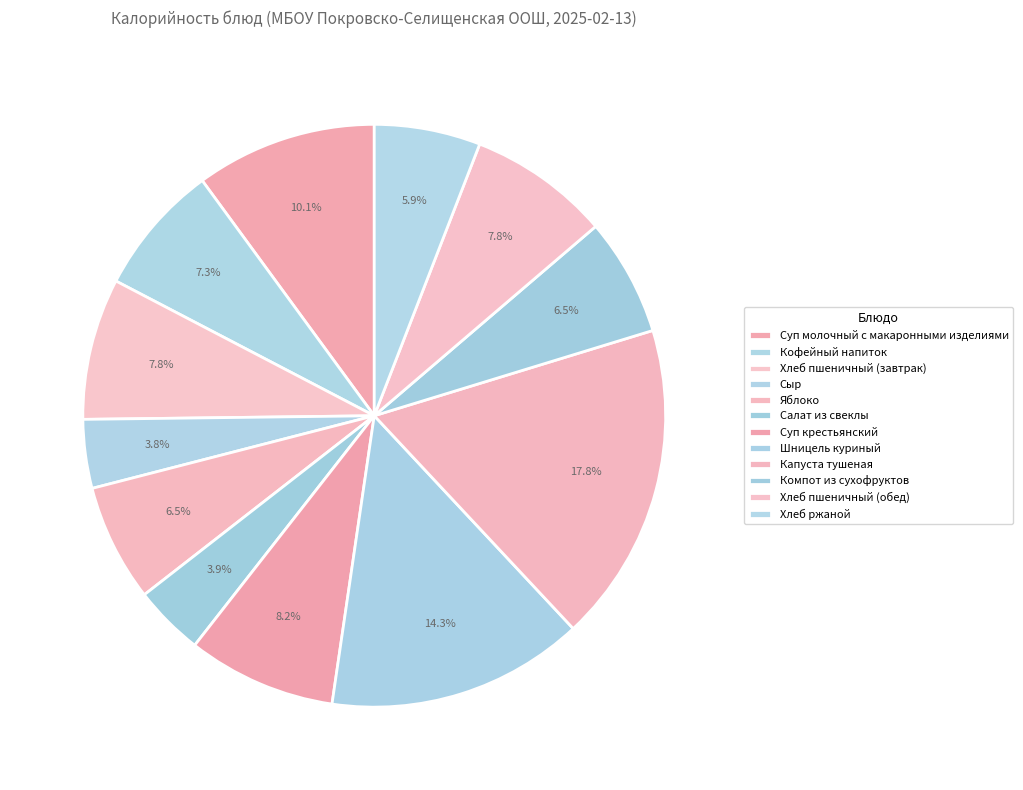

Which category has the biggest portion of the pie?

Капуста тушеная